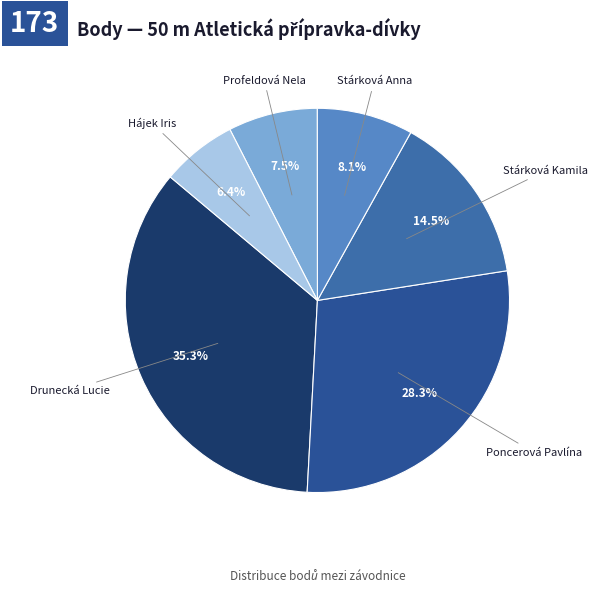

Count the number of slices in the pie.

6